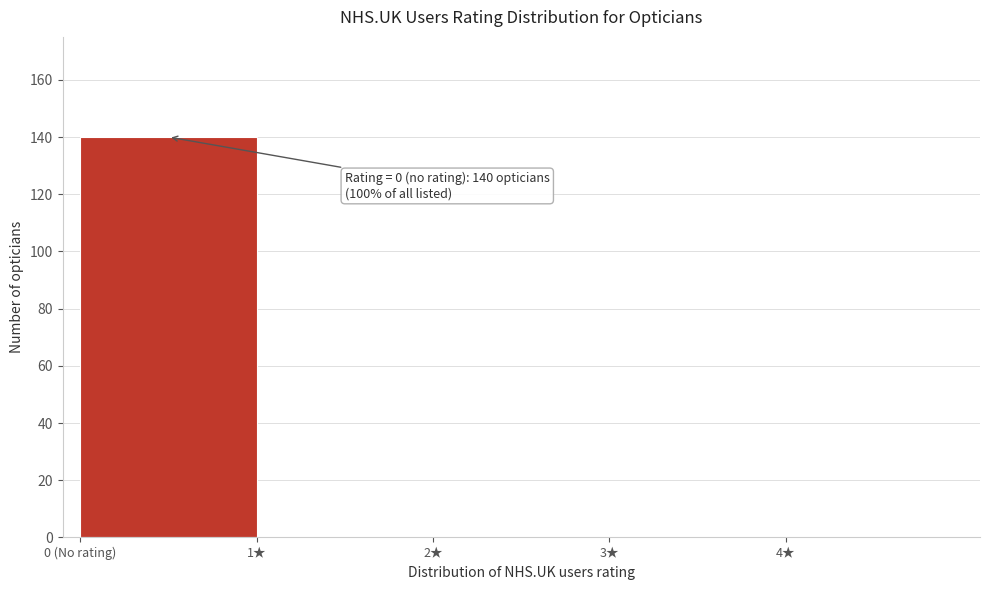

Reading left to right, transcribe all the data shown in this chart.

0 (No rating)=140	1★=0	2★=0	3★=0	4★=0